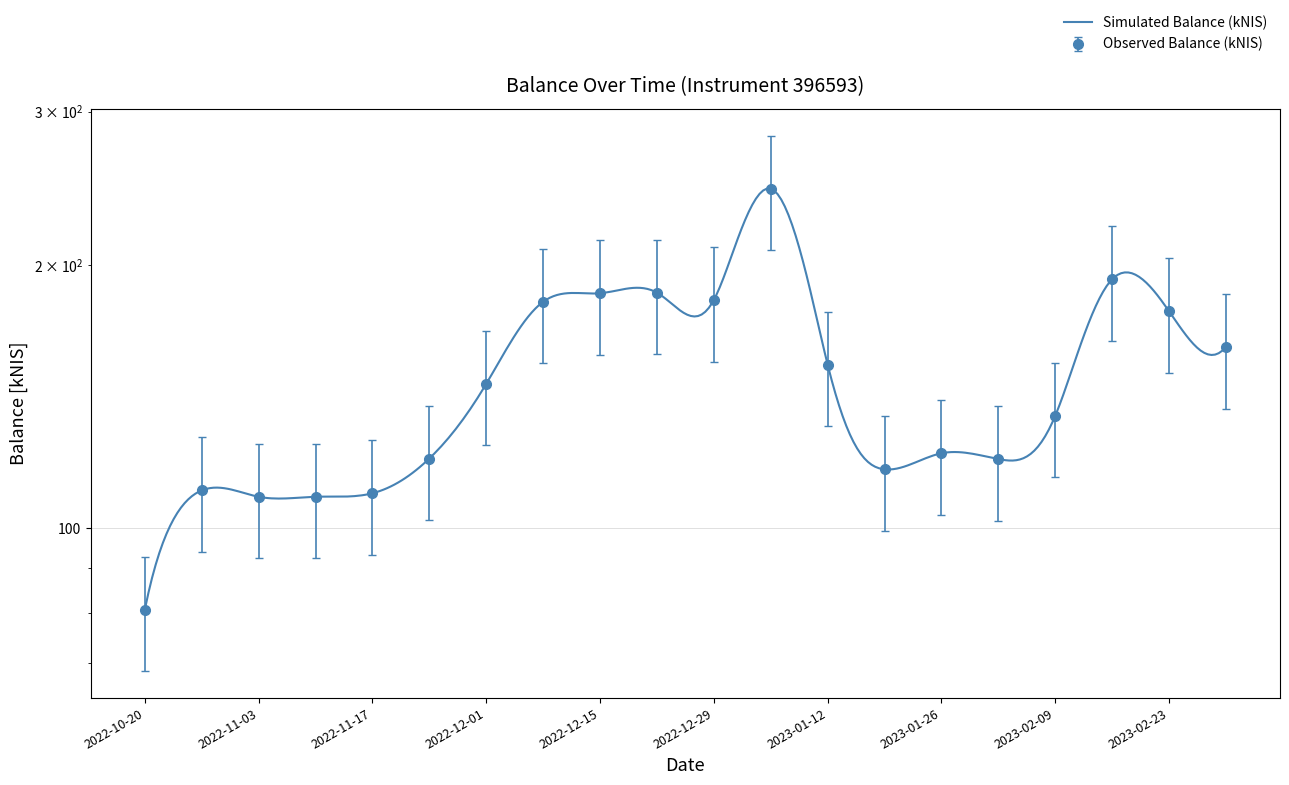

Count the number of values greater than 146.

10